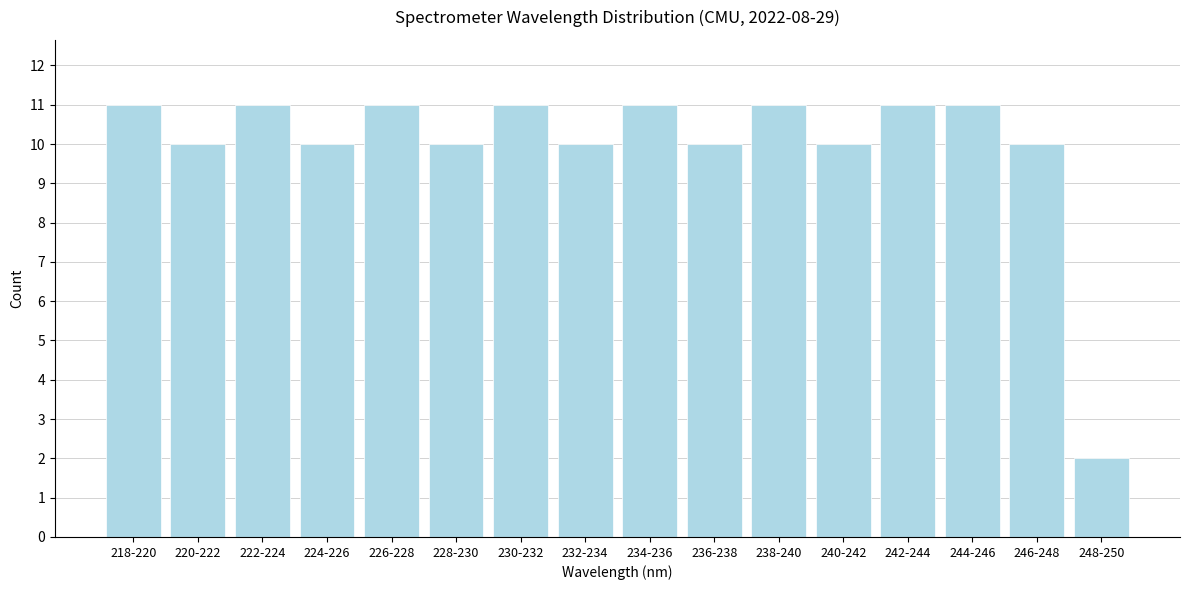

Reading left to right, extract all data points from this chart.

11	10	11	10	11	10	11	10	11	10	11	10	11	11	10	2